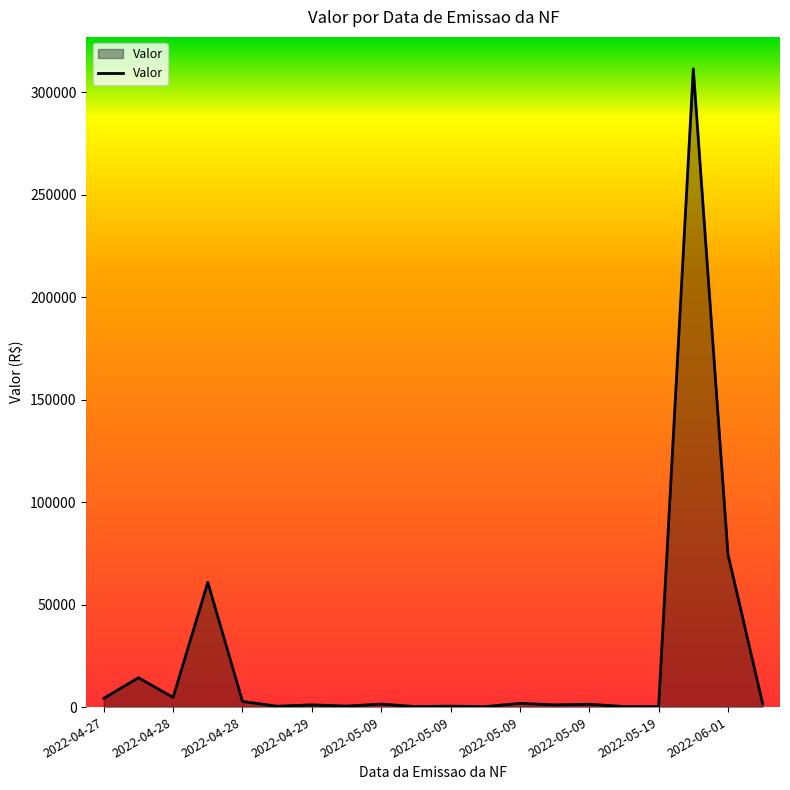

What is the greatest value displayed?

311434.7